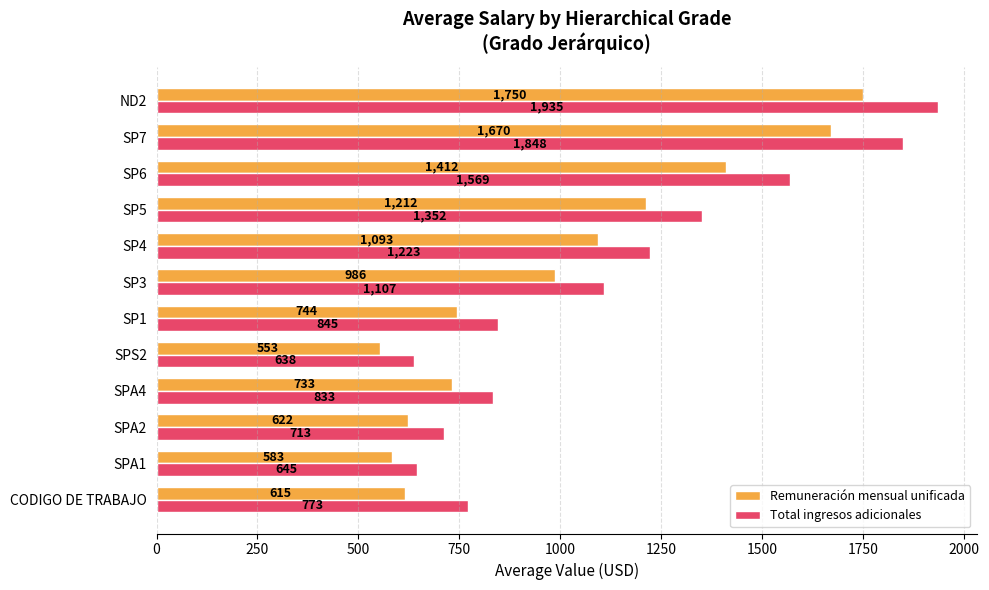

List the labels in order of Remuneración mensual unificada value, largest first.

ND2, SP7, SP6, SP5, SP4, SP3, SP1, SPA4, SPA2, CODIGO DE TRABAJO, SPA1, SPS2